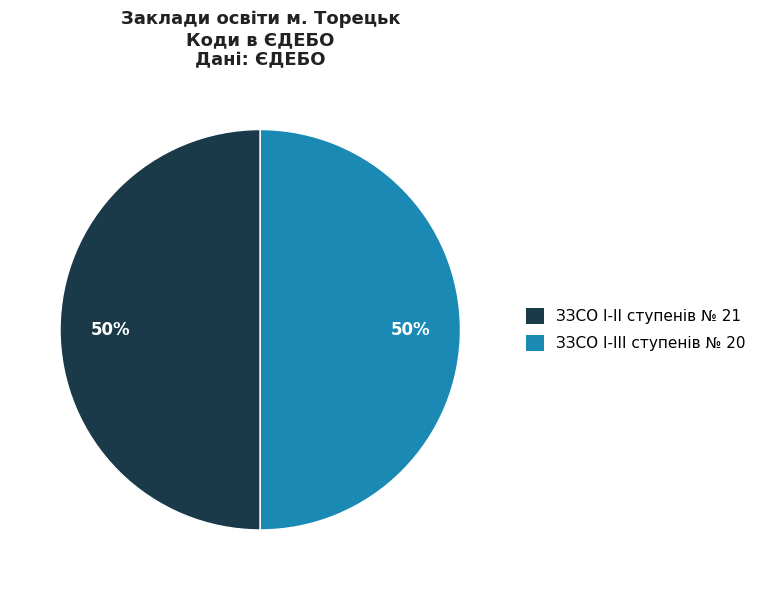

To the nearest percent, what is the combined percentage of ЗЗСО І-ІІІ ступенів № 20 and ЗЗСО І-ІІ ступенів № 21?

100%